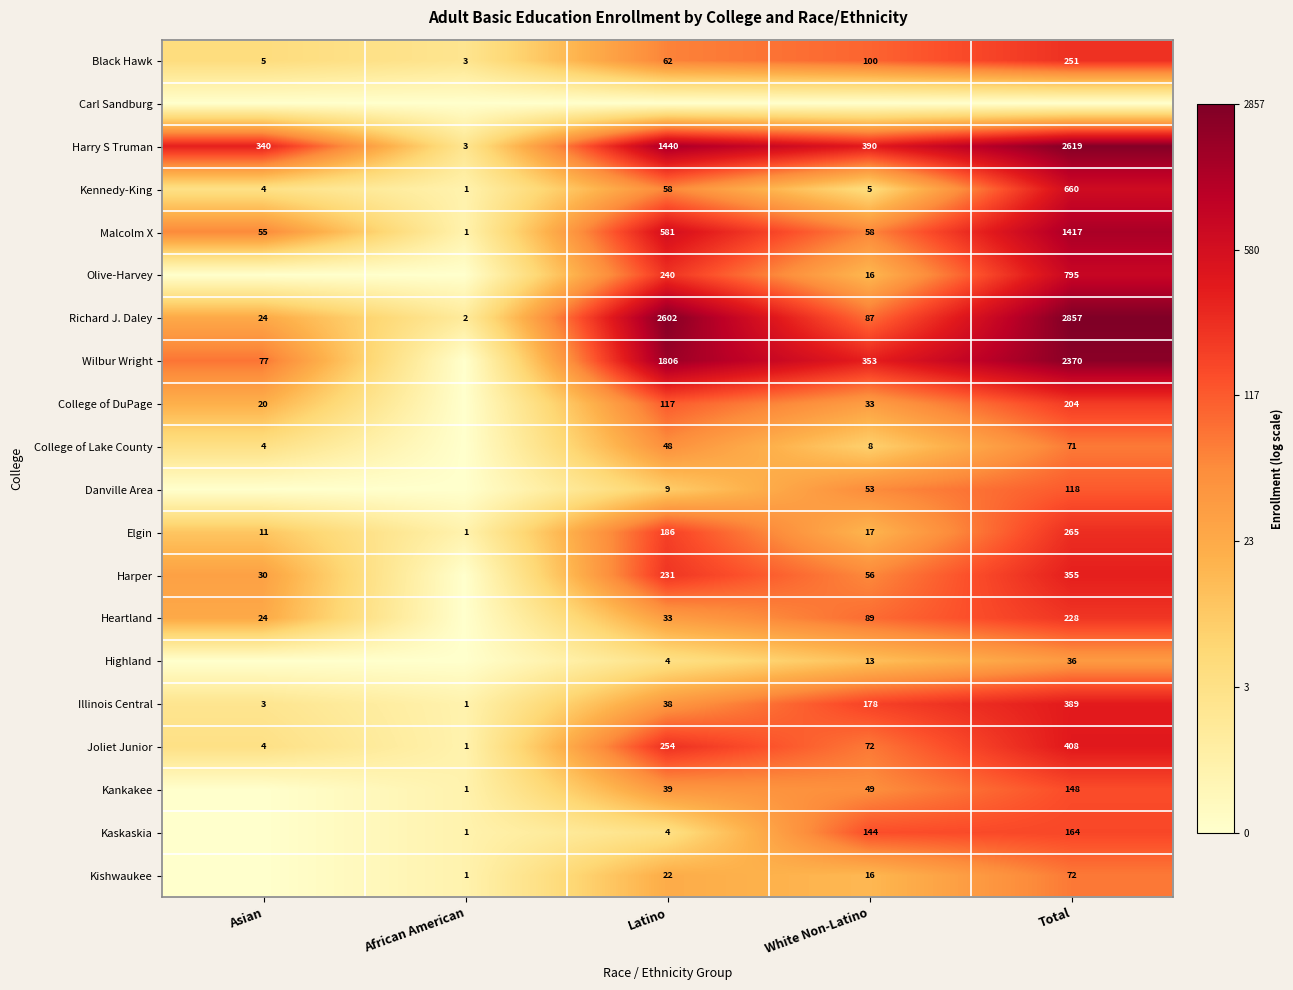

Where is Joliet Junior nearest to the value 204?

Latino